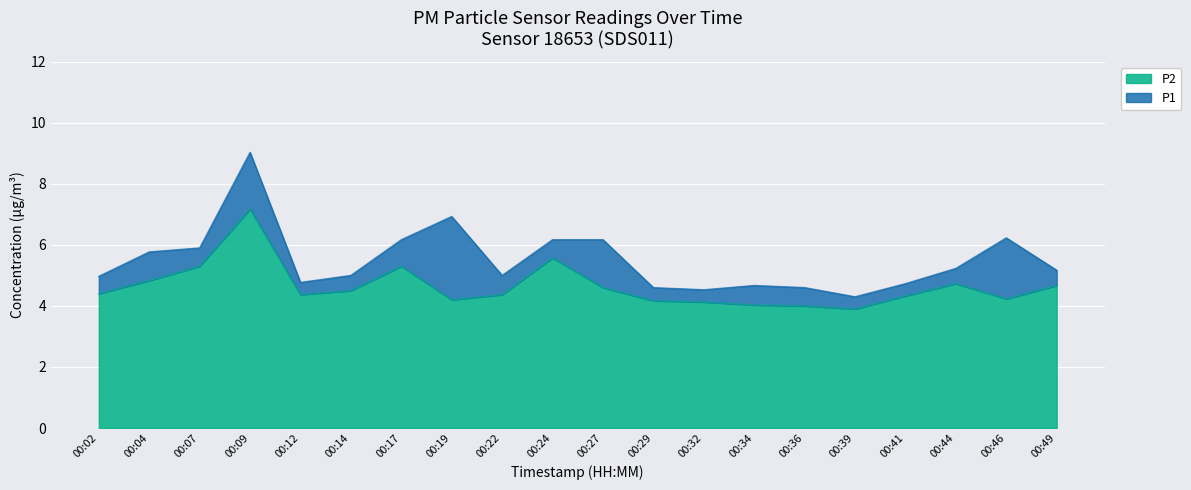

How many data points in P1 are above 5?

10